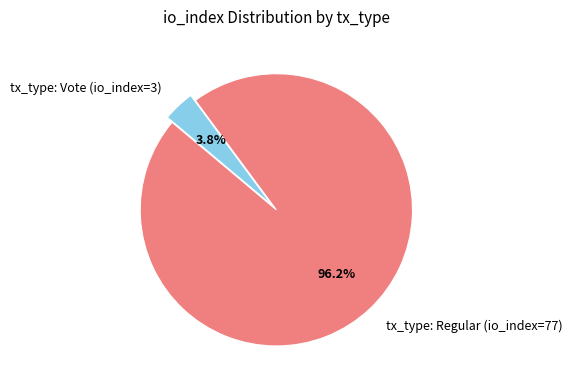

Which category has the biggest portion of the pie?

tx_type: Regular (io_index=77)